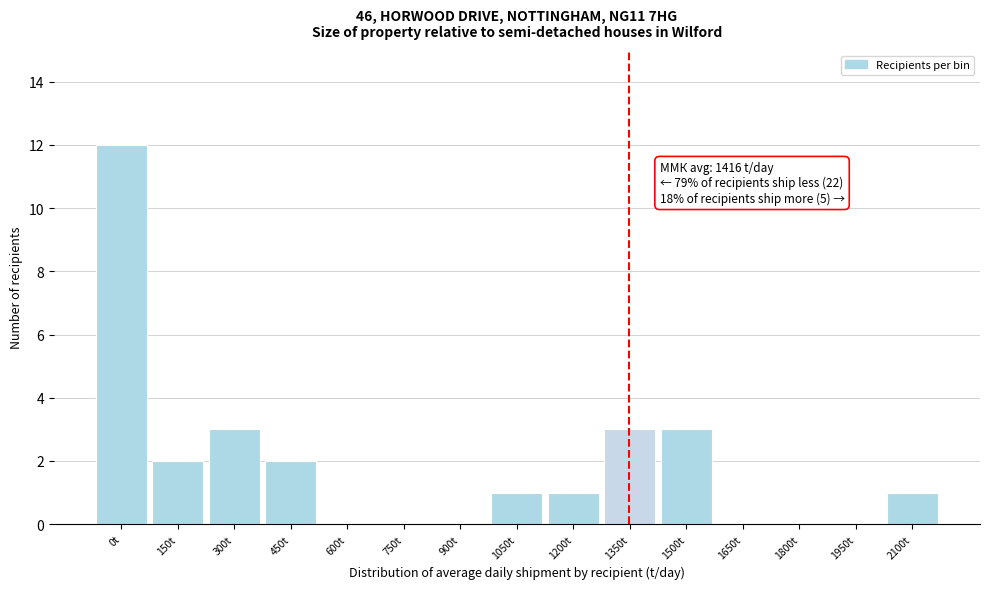

Reading left to right, what are all the values shown in this chart?

0t=12	150t=2	300t=3	450t=2	600t=0	750t=0	900t=0	1050t=1	1200t=1	1350t=3	1500t=3	1650t=0	1800t=0	1950t=0	2100t=1